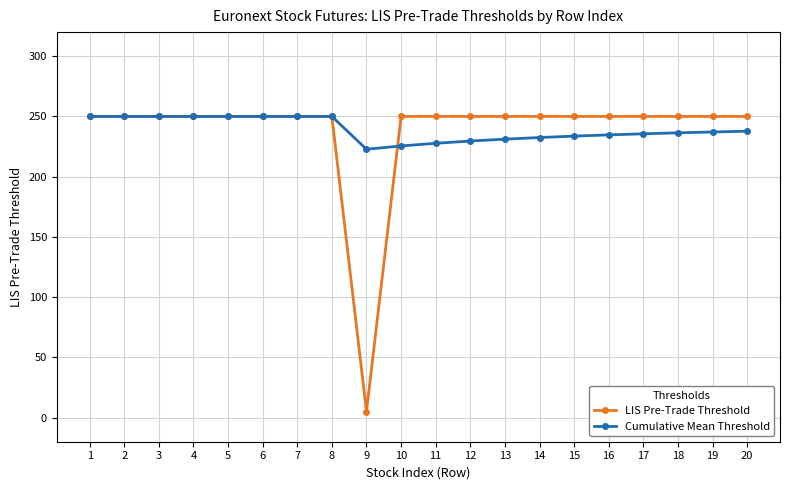

Which series has the widest spread of values?

LIS Pre-Trade Threshold